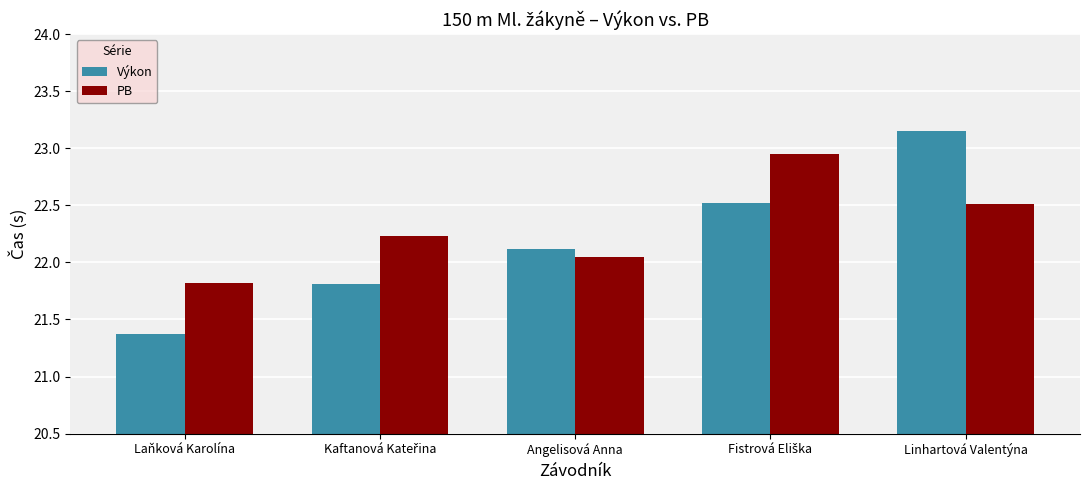

What is the difference between the maximum and minimum values in the Výkon series?

1.8